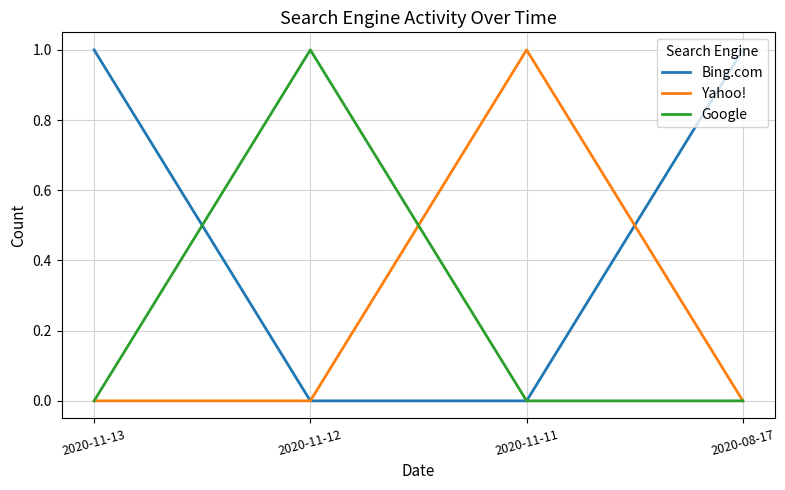

What is the difference between the highest and lowest values at 2020-08-17?

1